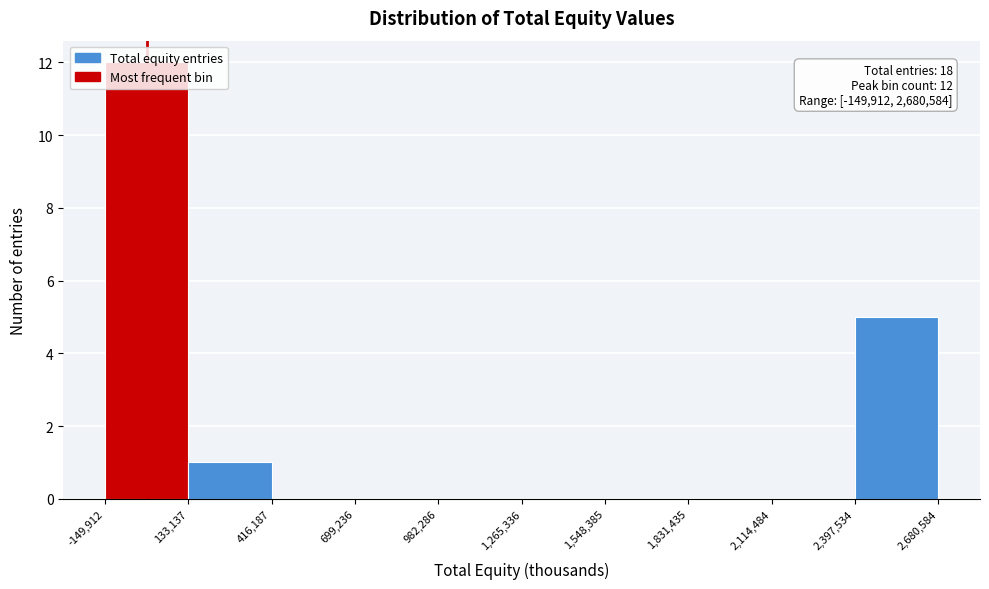

Which range on the x-axis has the tallest bar?

-149,912 to 133,137